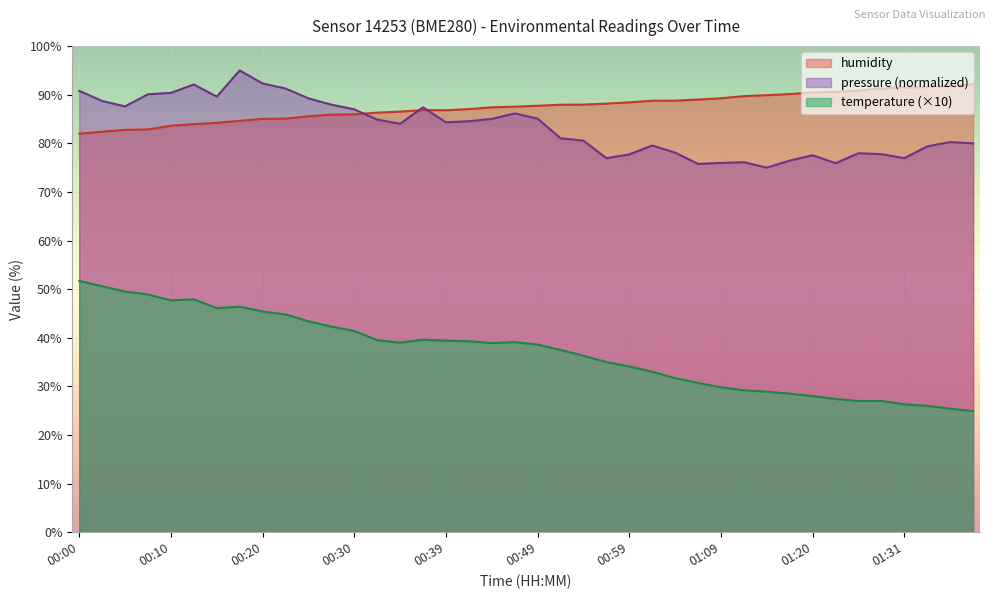

Which has a higher value, 00:00 or 00:44?

00:00